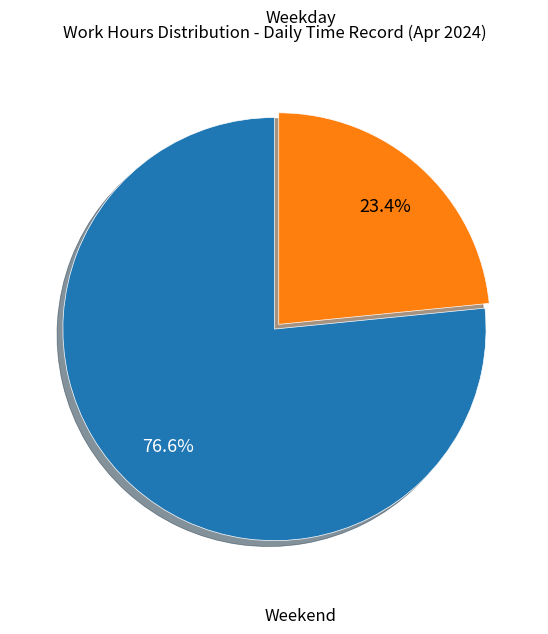

How many slices are in this pie chart?

2